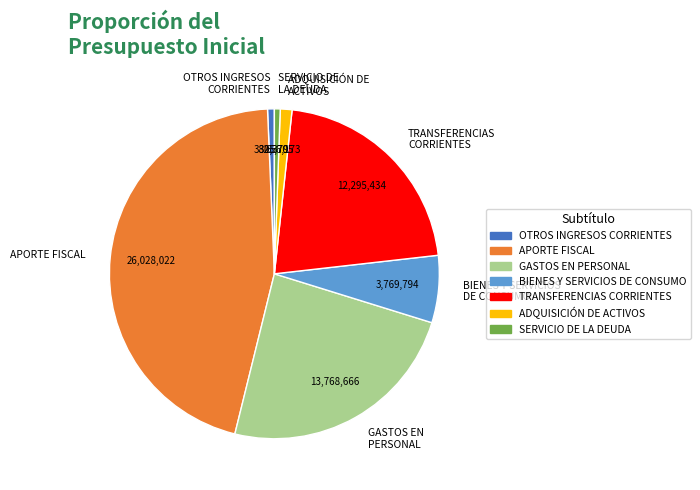

Is there any slice that represents more than half of the pie?

No